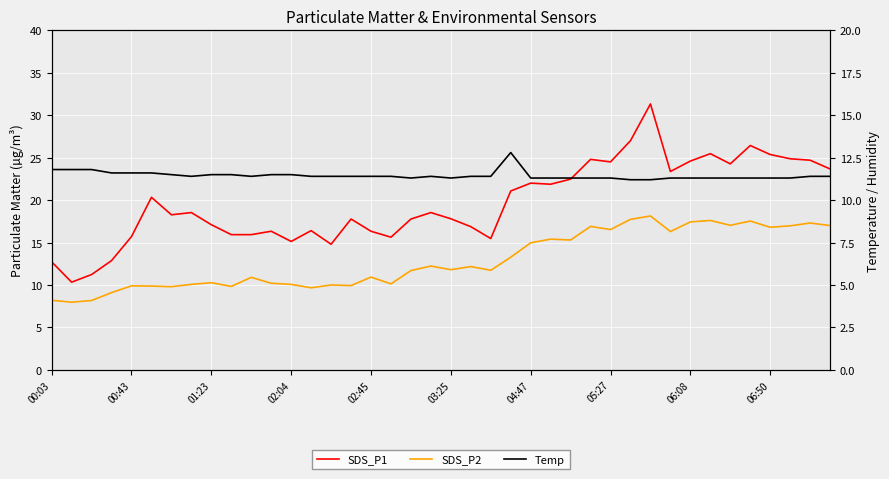

How many Temp values are between 11 and 12?

39